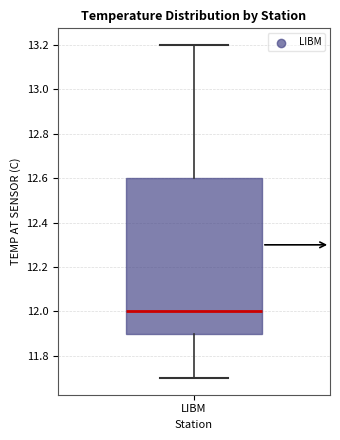

Read this box plot against the y-axis: the position of the median line, the range covered by the box, and the ends of both whiskers. The values are not printed on the chart, so give them approximately, as read against the axis.

median 12.0, box 11.9 to 12.6, whiskers 11.7 to 13.2